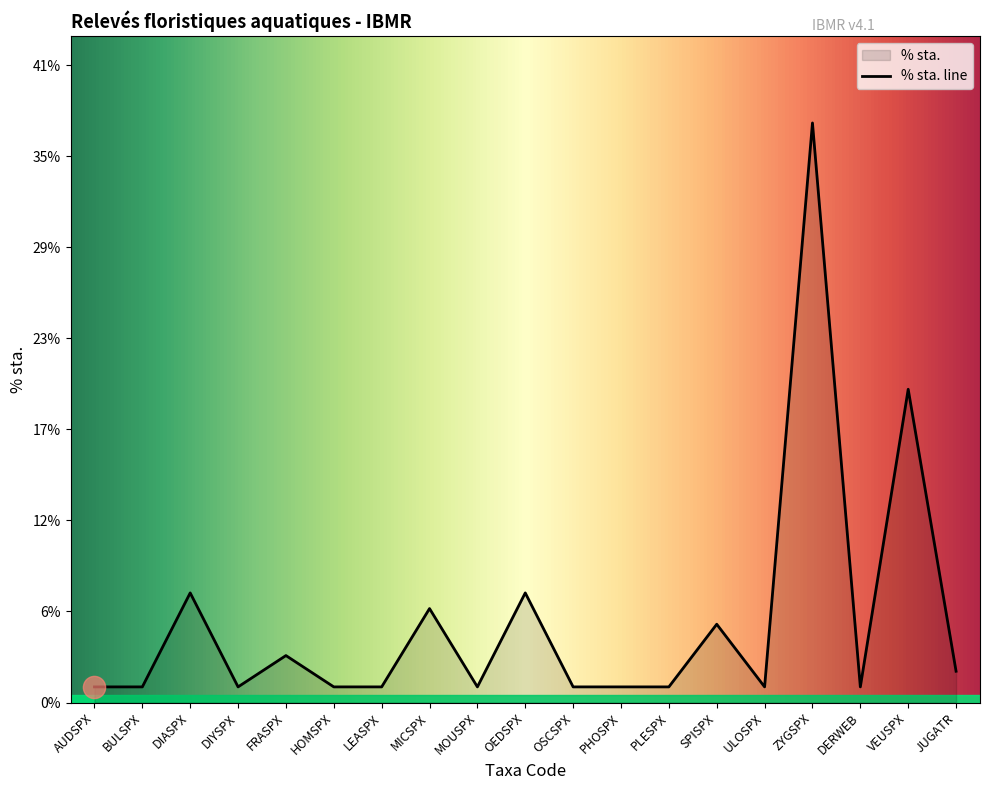

Which has a higher value, SPISPX or BULSPX?

SPISPX